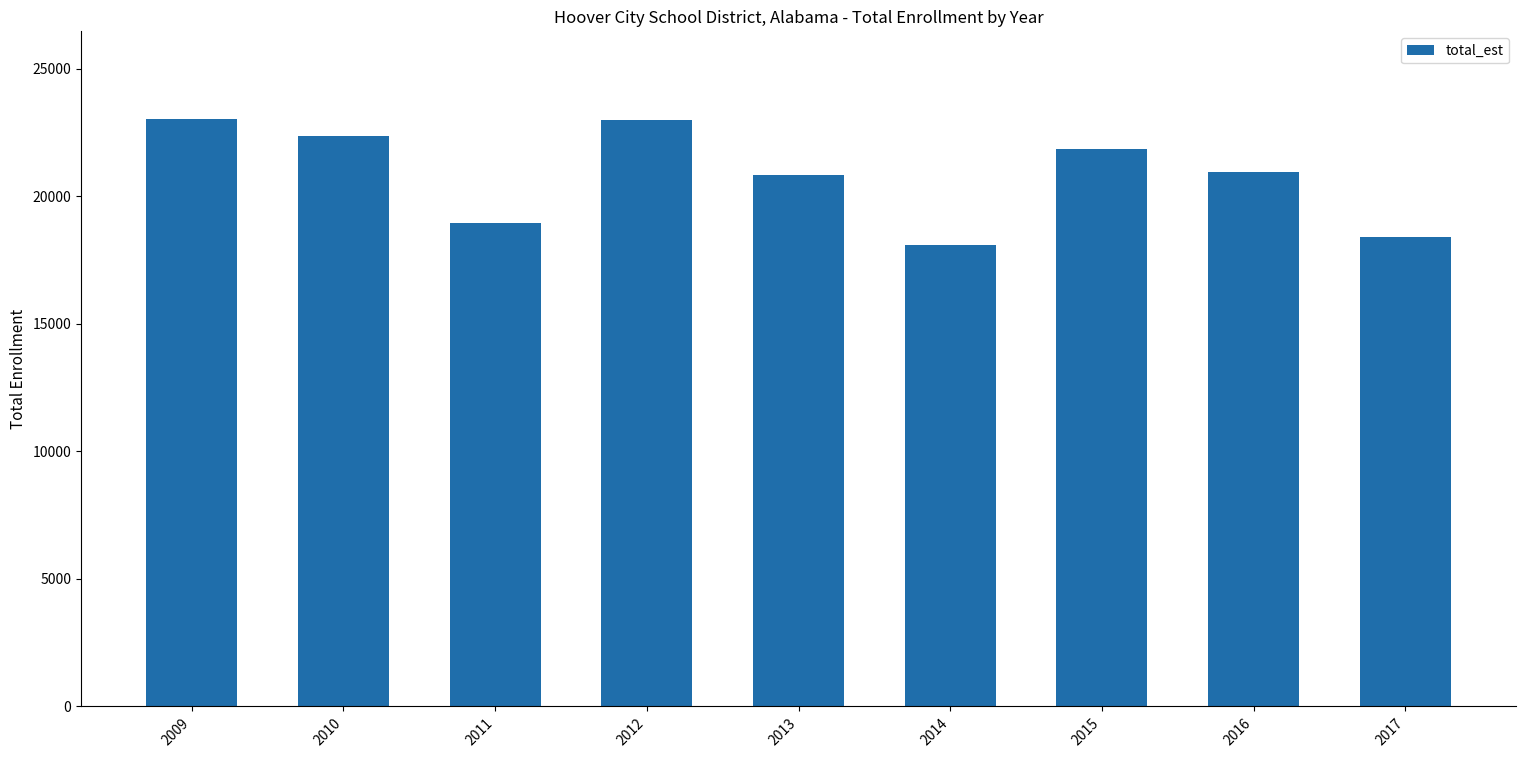

The chart shows a value of 18073 at 2014. True or false?

True